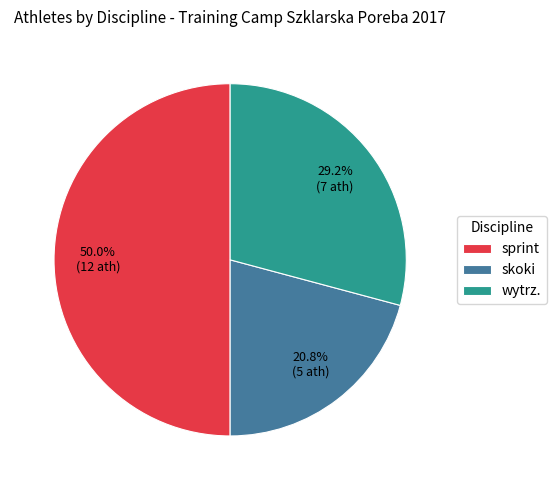

To the nearest percent, what is the difference between the largest and smallest slice percentages?

29%